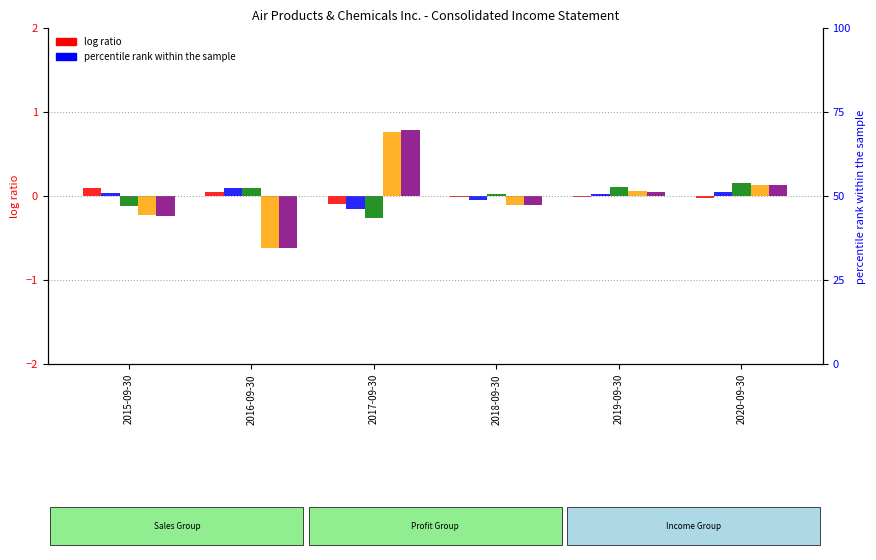

Rank the categories by Sales value from highest to lowest.

2015-09-30, 2016-09-30, 2018-09-30, 2019-09-30, 2020-09-30, 2017-09-30